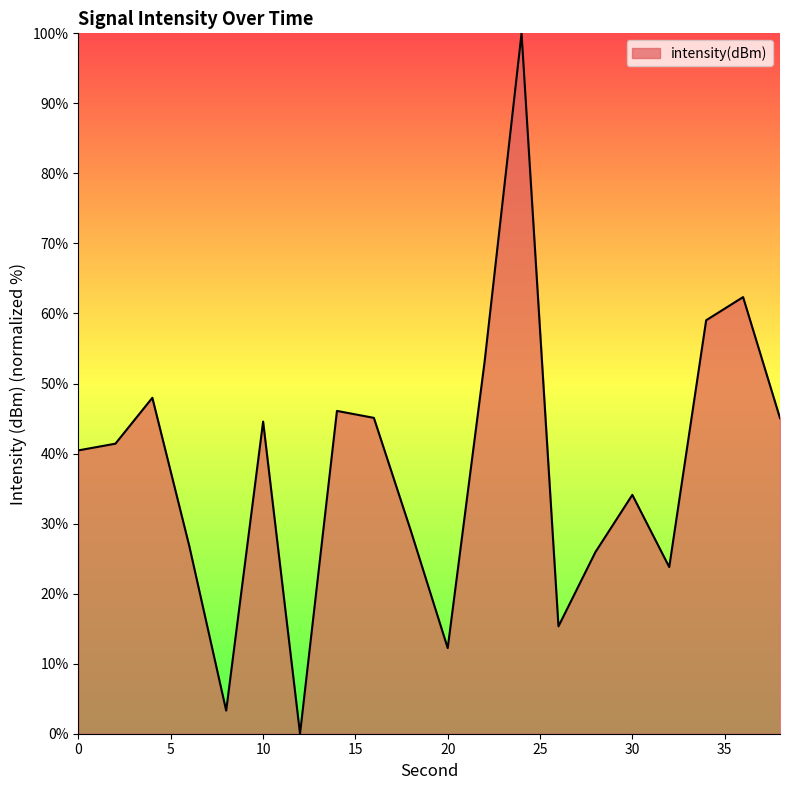

How many values are above zero?

19